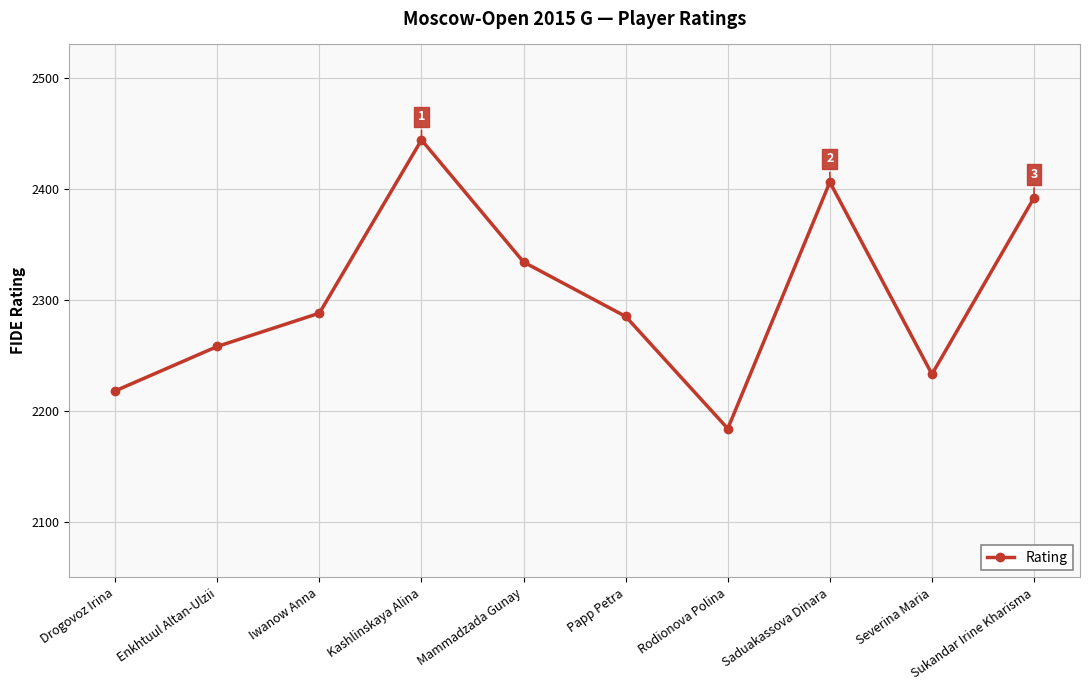

Which label corresponds to the largest value in the chart?

Kashlinskaya Alina